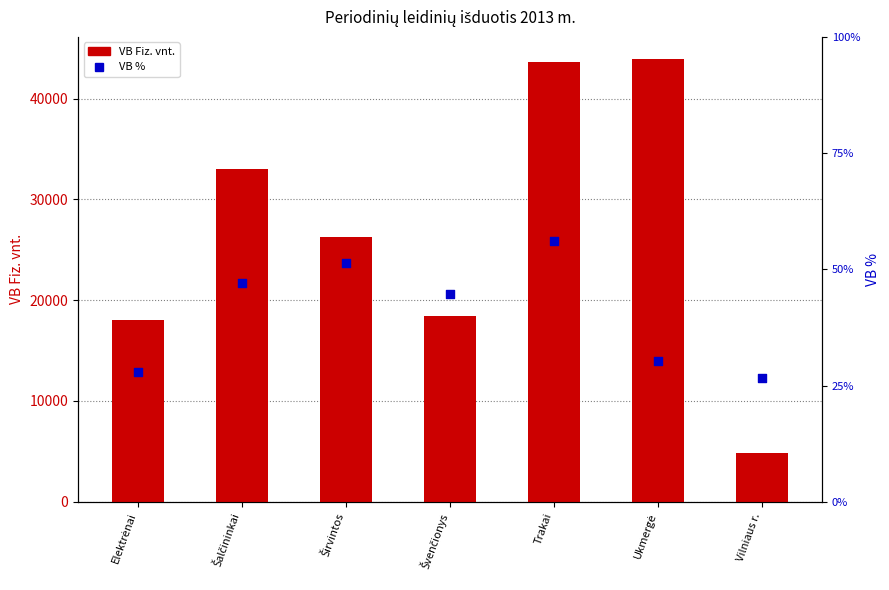

Which series reaches the maximum Y coordinate?

VB Fiz. vnt.